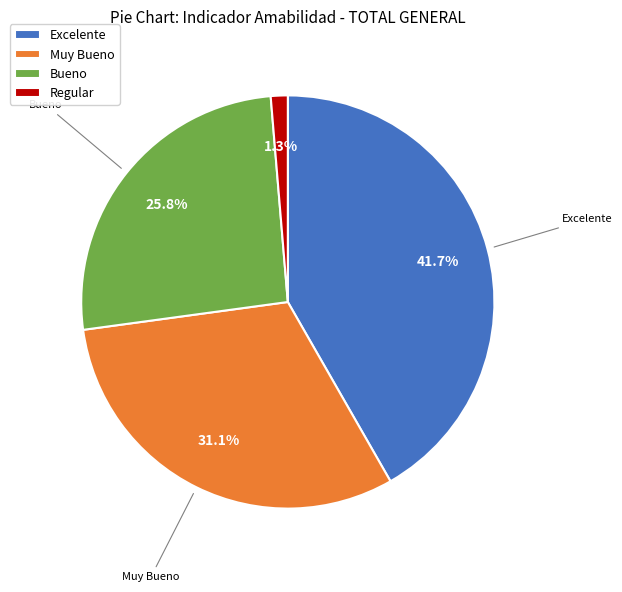

Does any single category account for the majority?

No